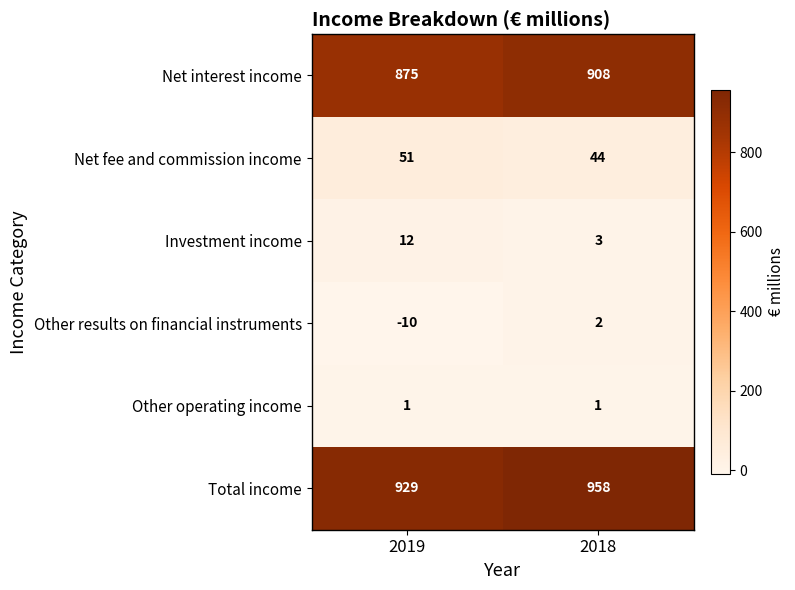

What is the sum of the Investment income values at 2019 and 2018?

15